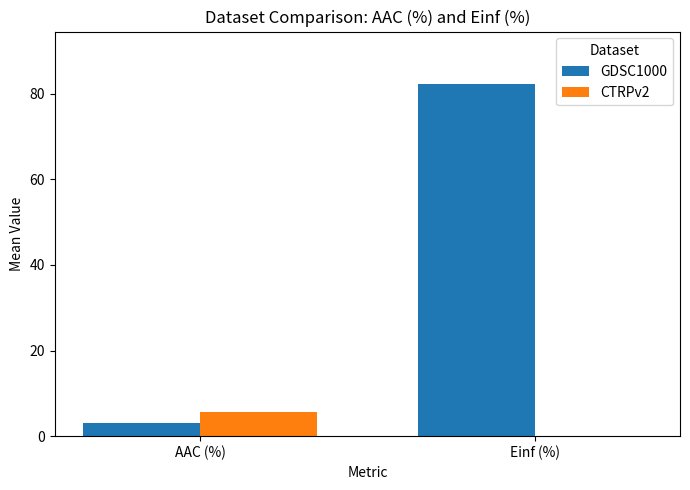

The CTRPv2 series shows 0.0 at Einf (%). True or false?

True